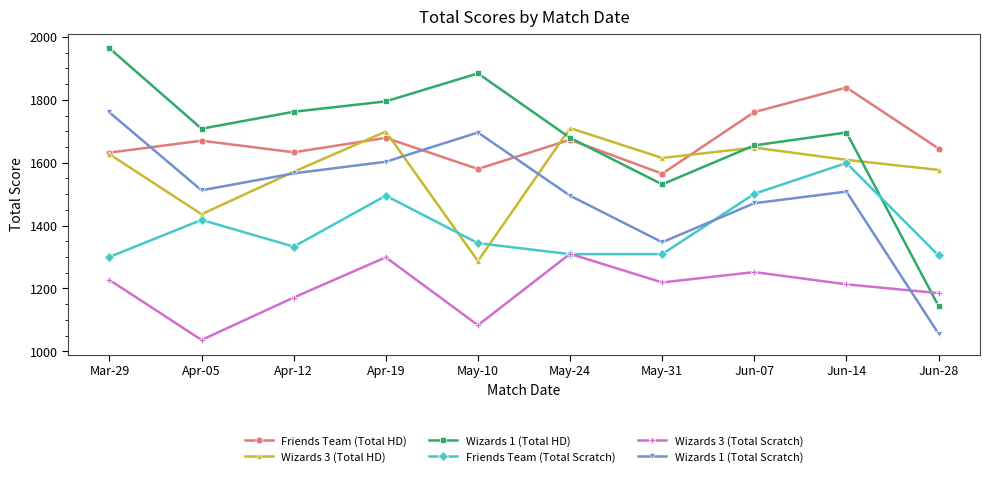

At which label does Wizards 1 (Total Scratch) reach its peak?

Mar-29